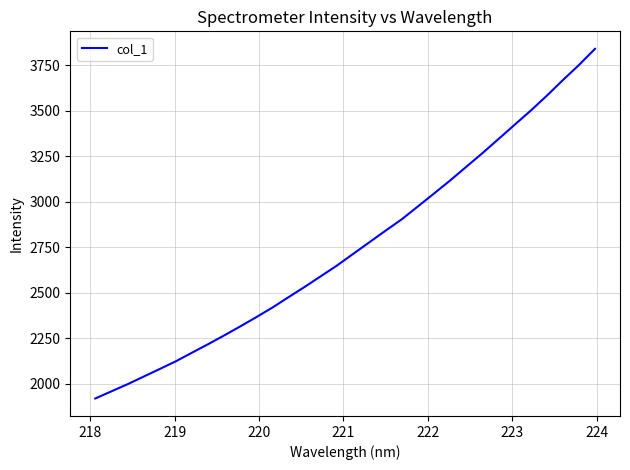

What is the maximum value shown in the chart?

3841.3